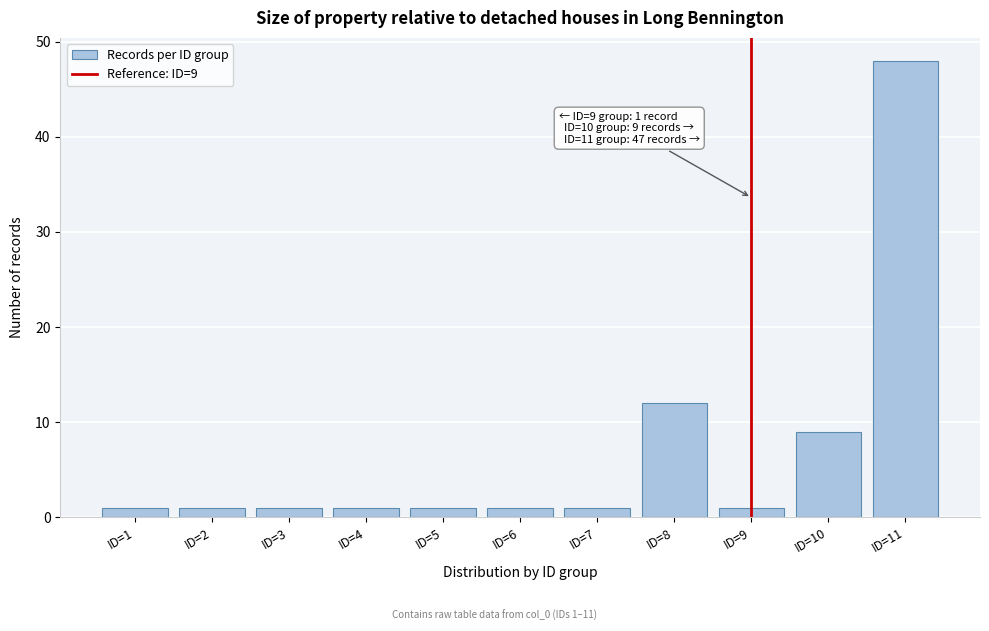

Reading left to right, extract all data points from this chart.

1	1	1	1	1	1	1	12	1	9	48